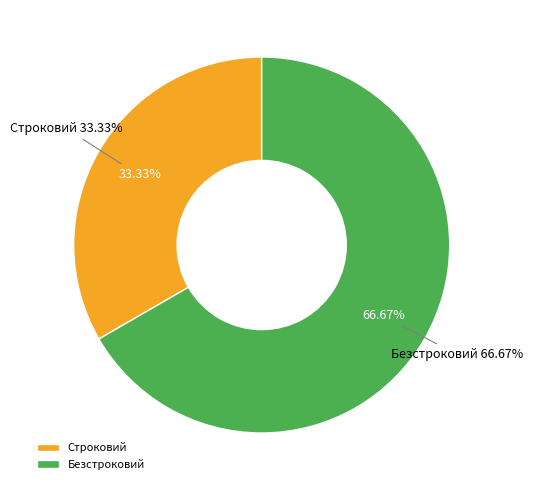

Is it true that Строковий is 33% of the pie?

True